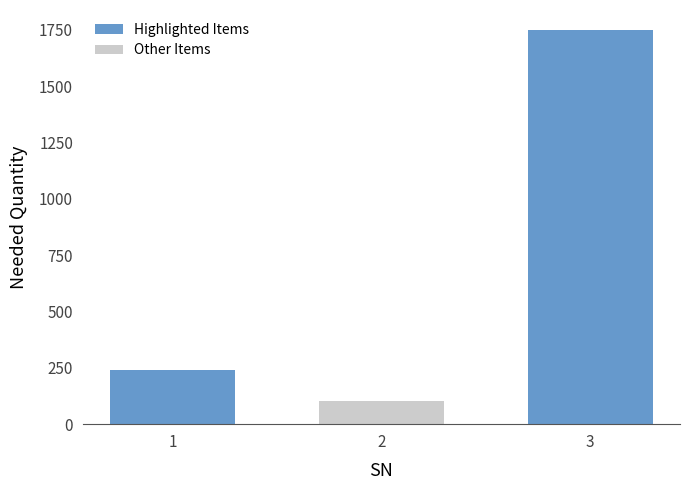

List the labels in order of value, smallest first.

2, 1, 3